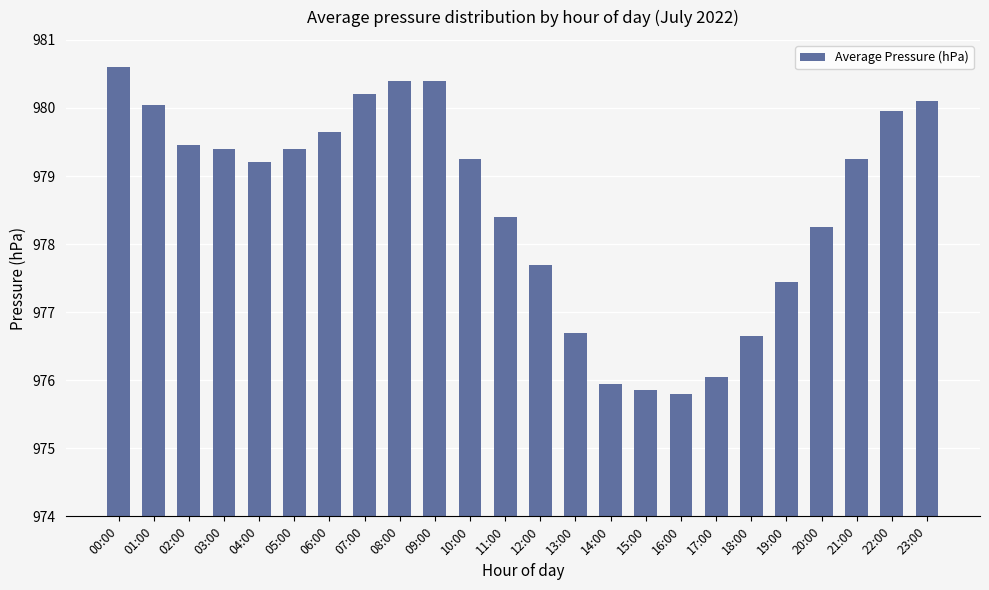

What is the maximum value shown in the chart?

980.6